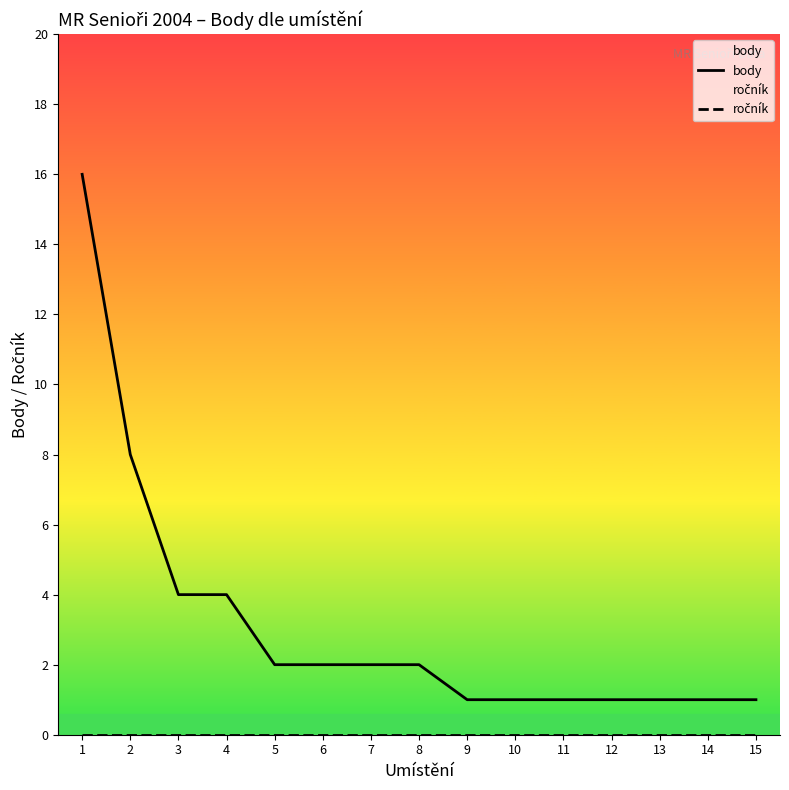

Which series has the largest range (max minus min)?

body